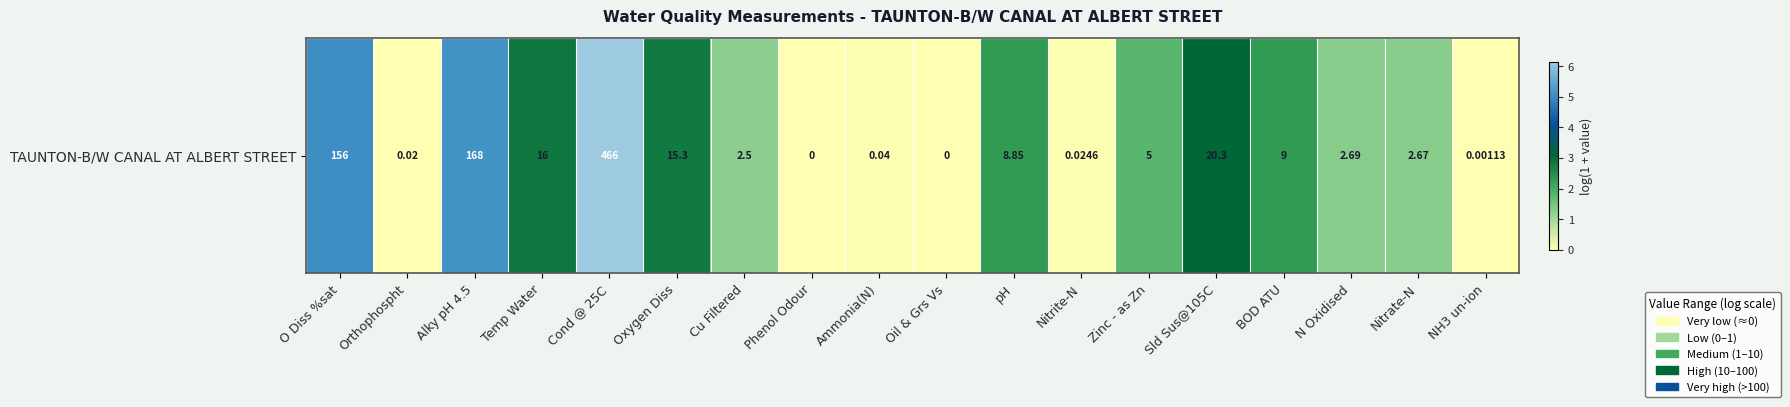

Reading right to left, transcribe all the data shown in this chart.

0.0	1.3	1.3	2.3	3.1	1.8	0.0	2.3	0.0	0.0	0.0	1.3	2.8	6.1	2.8	5.1	0.0	5.1